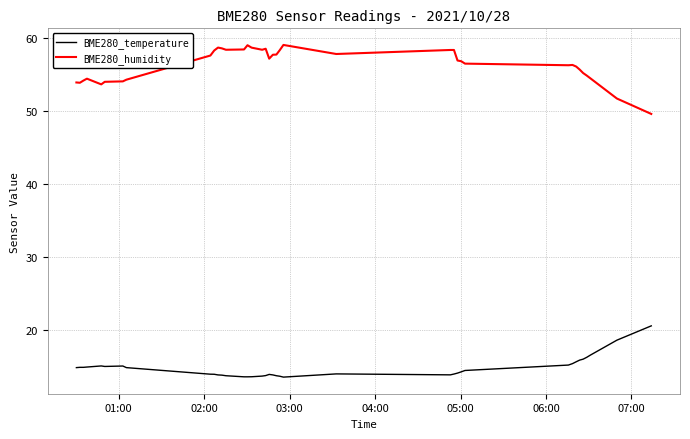

True or false: BME280_humidity and BME280_temperature cross at least once.

False